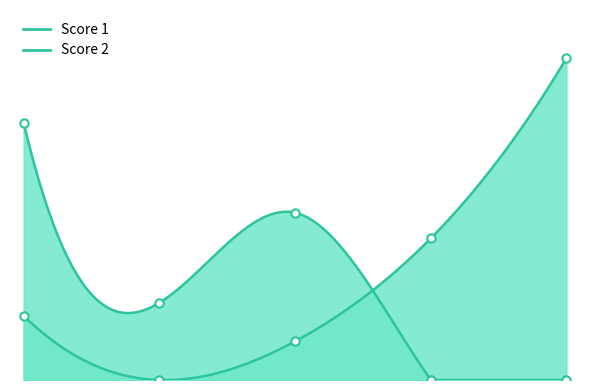

True or false: Score 1 and Score 2 cross at least once.

True